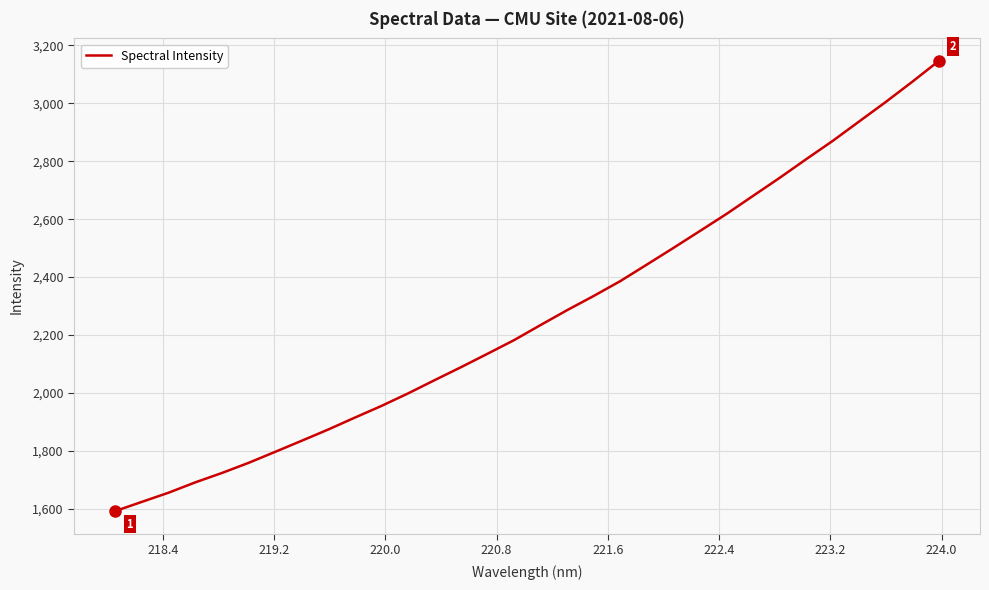

What is the maximum value shown in the chart?

3146.4